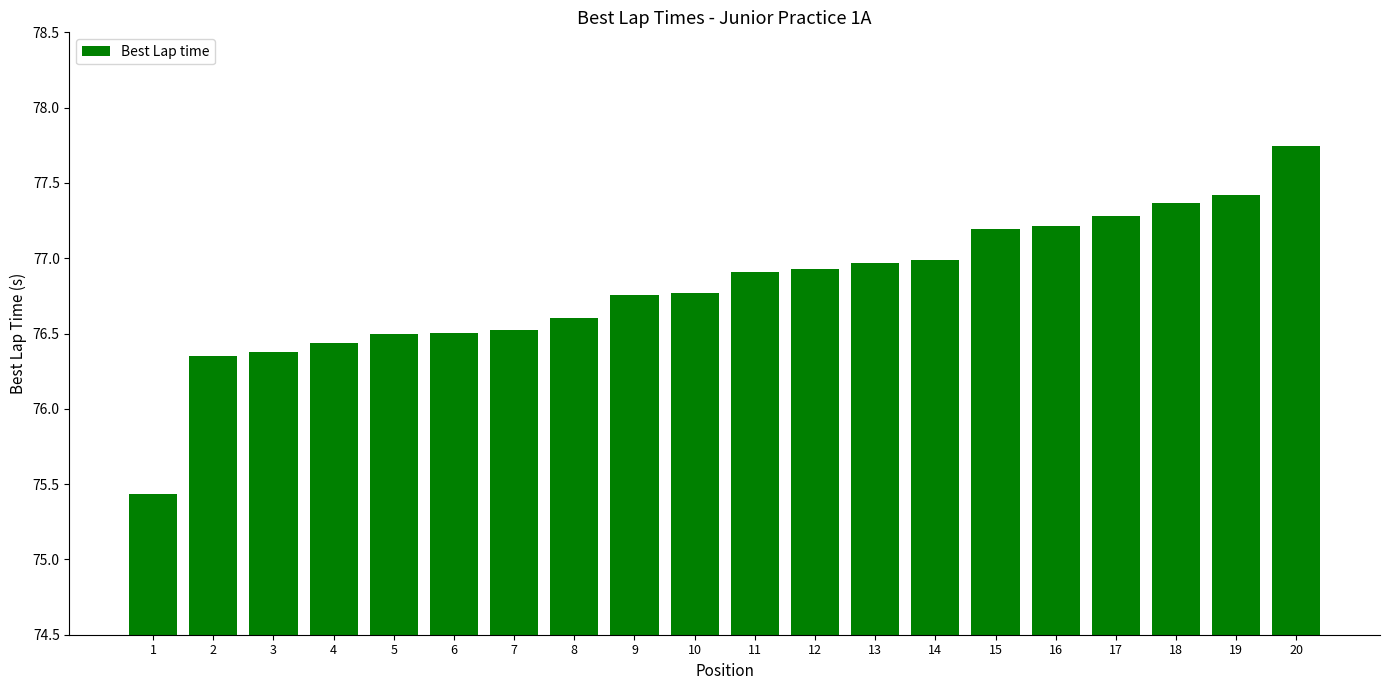

What is the approximate value at 11?

76.9